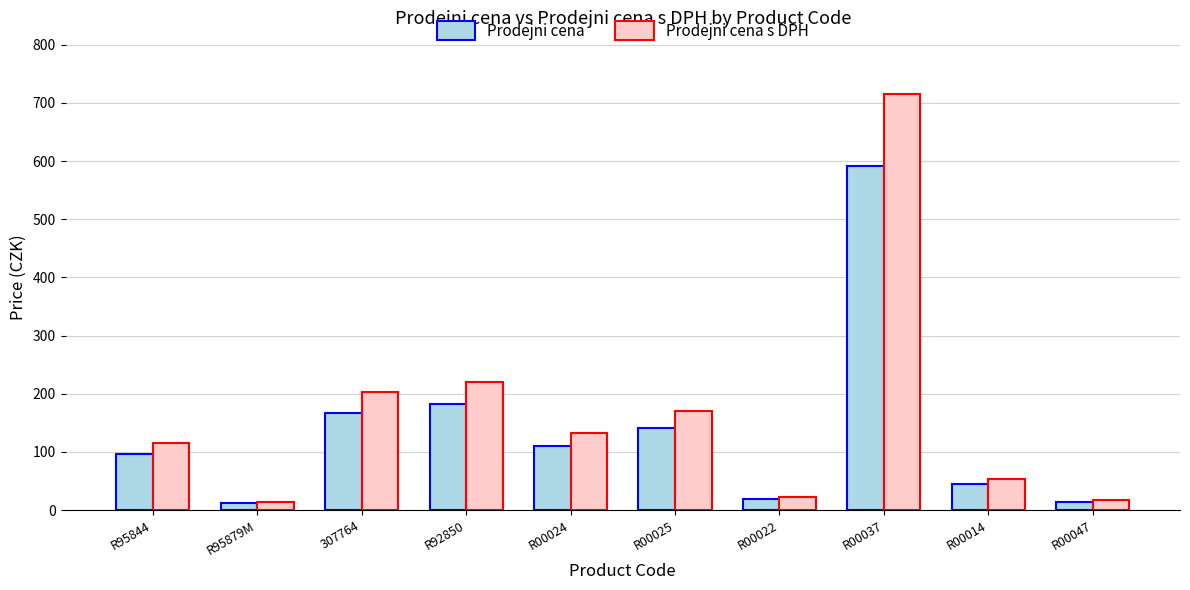

Which series has the largest range (max minus min)?

Prodejni cena s DPH